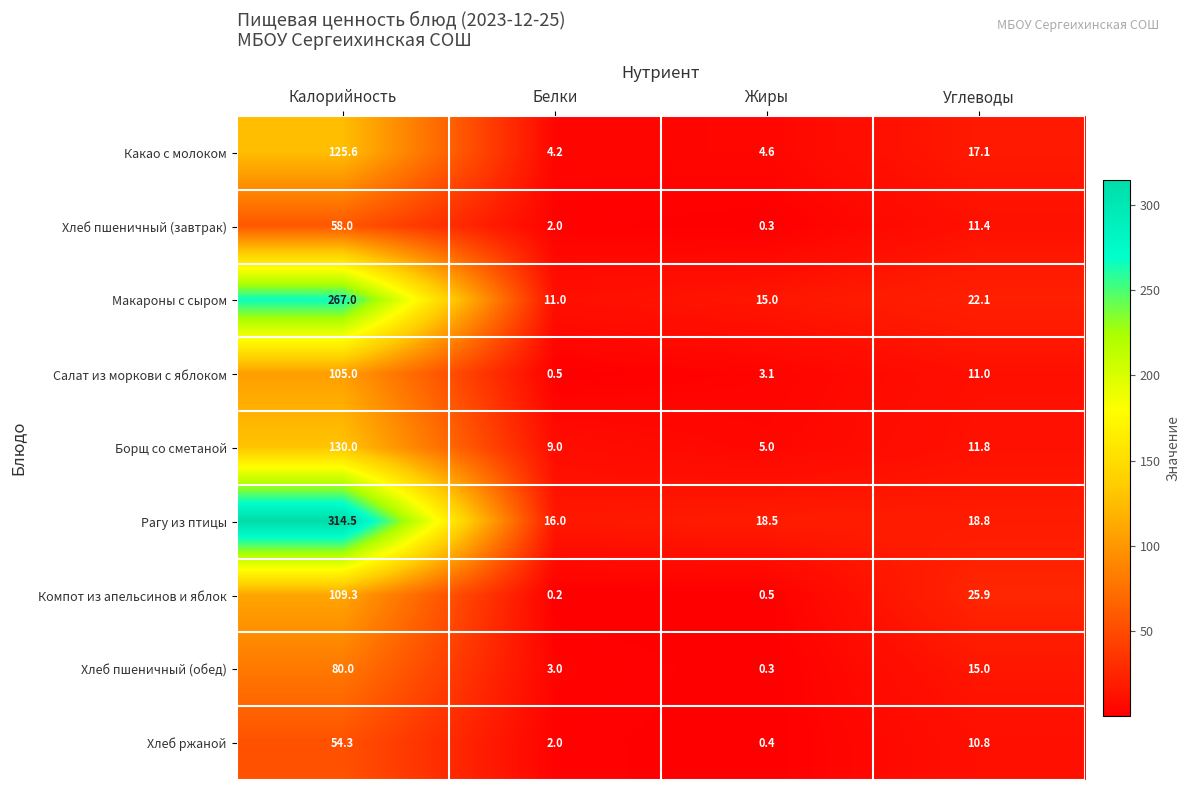

Between Калорийность and Белки, which series saw the biggest shift?

Рагу из птицы